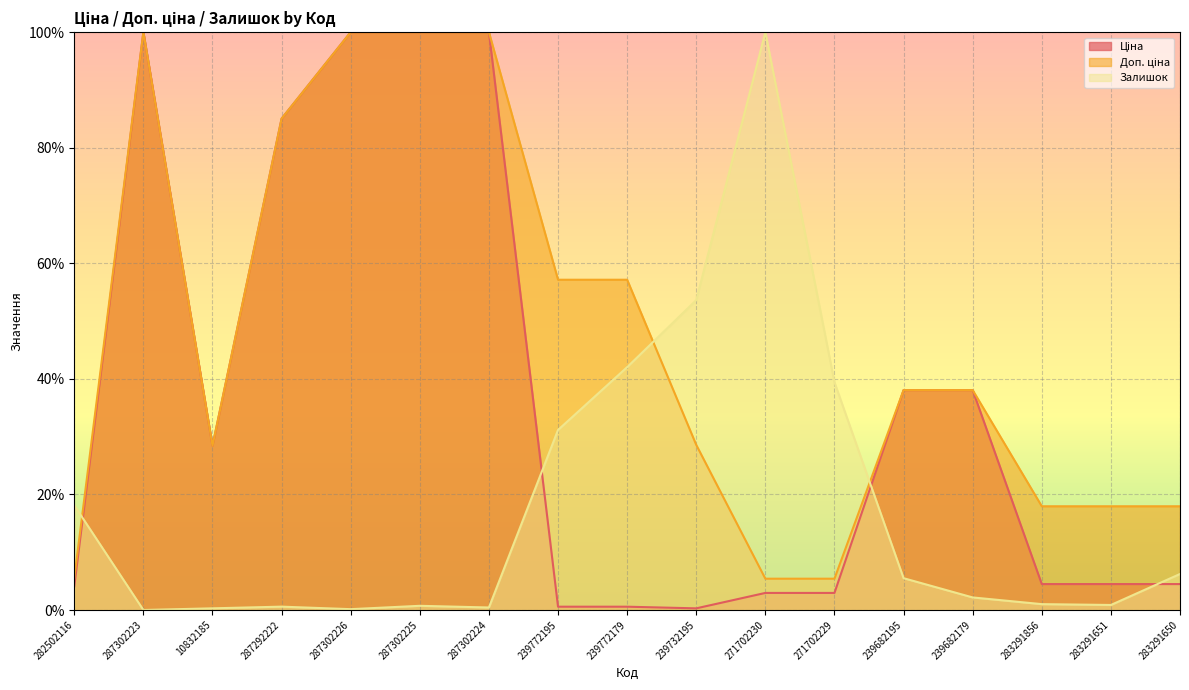

Does the chart display data point markers on the line(s)?

No